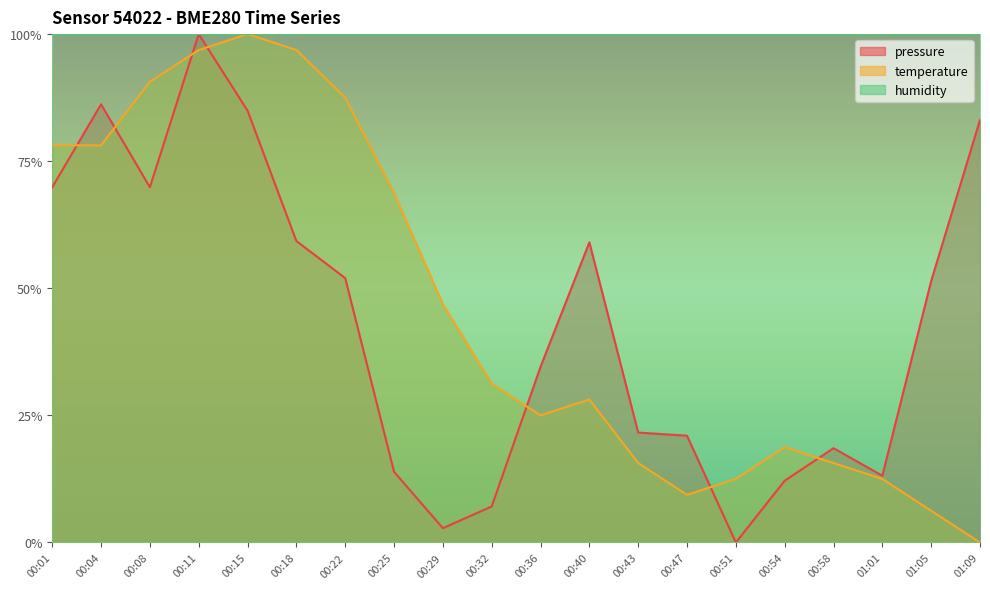

The value of pressure at 00:54 is 0.0. True or false?

False